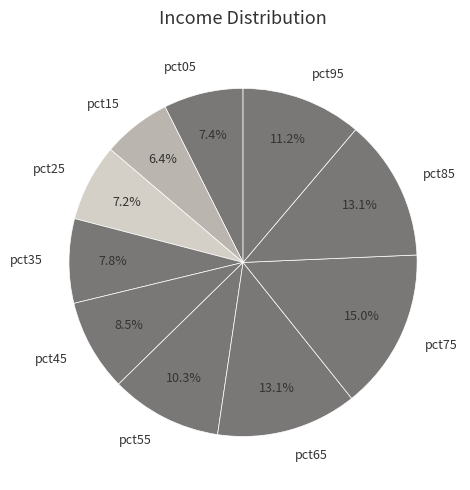

True or false: pct75 accounts for 15% of the total.

True